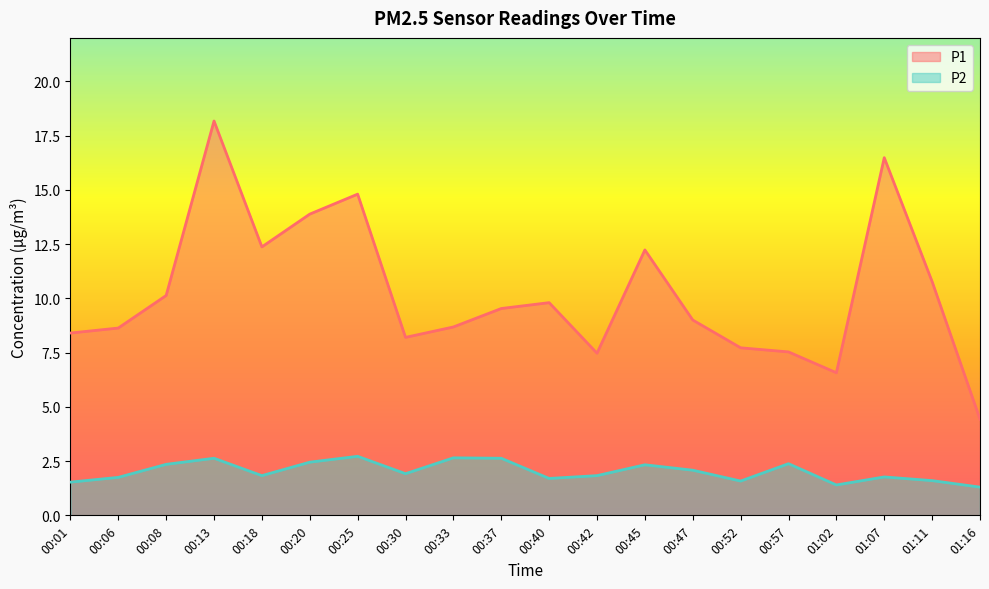

Reading left to right, list all the values displayed in this chart.

P1: 8.4	8.6	10.1	18.2	12.4	13.9	14.8	8.2	8.7	9.5	9.8	7.5	12.2	9.0	7.7	7.5	6.6	16.5	10.8	4.4
P2: 1.5	1.8	2.4	2.6	1.8	2.5	2.7	1.9	2.6	2.6	1.7	1.8	2.3	2.1	1.6	2.4	1.4	1.8	1.6	1.3